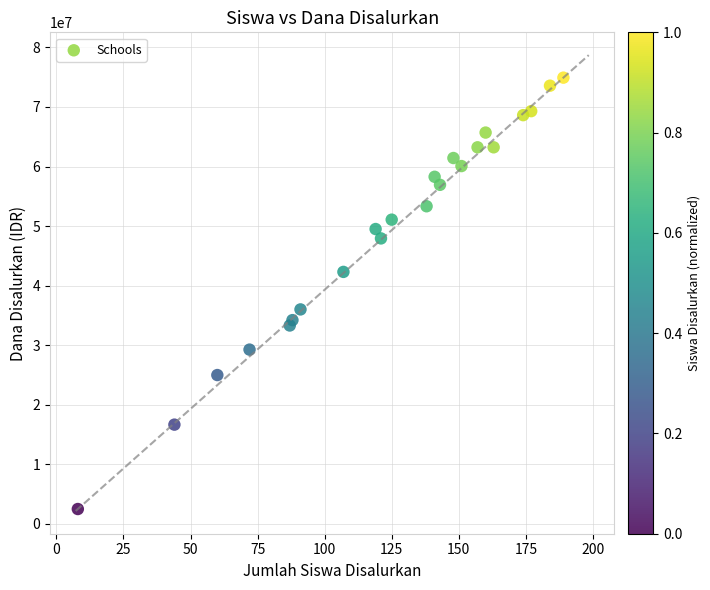

What Y value in the scatter plot is closest to 38700000?

36000000